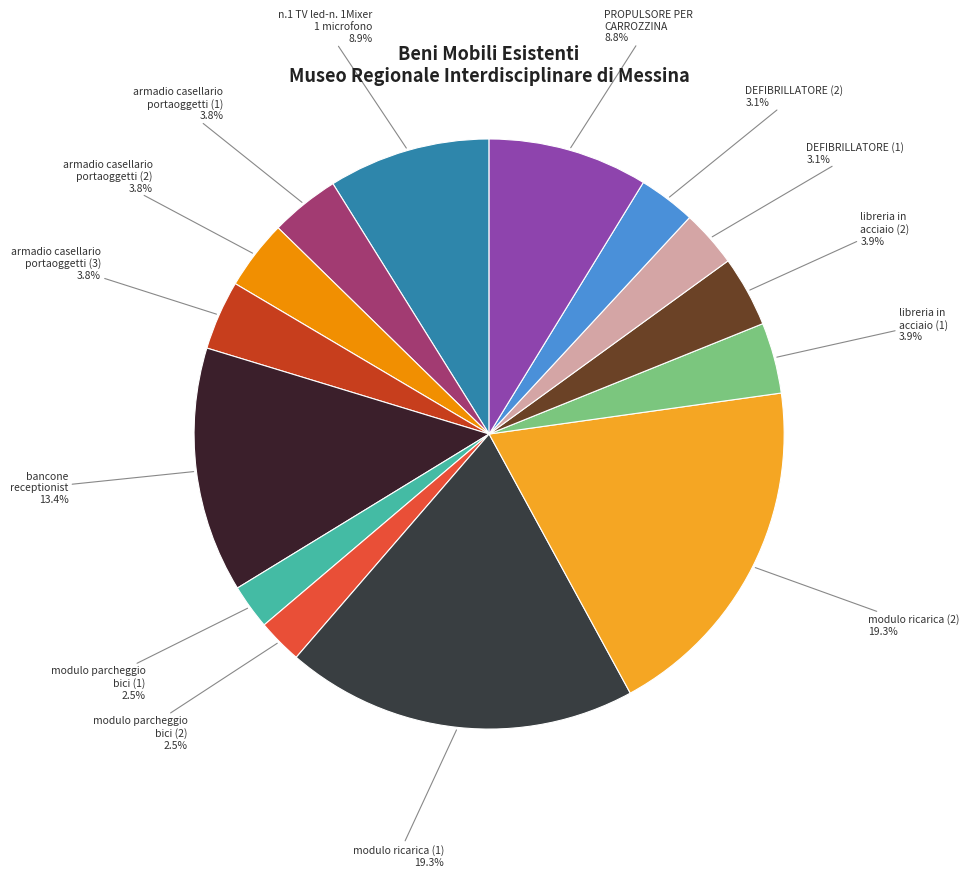

Rank the categories by value from lowest to highest.

modulo parcheggio
bici (1), modulo parcheggio
bici (2), DEFIBRILLATORE (1), DEFIBRILLATORE (2), armadio casellario
portaoggetti (1), armadio casellario
portaoggetti (2), armadio casellario
portaoggetti (3), libreria in
acciaio (1), libreria in
acciaio (2), PROPULSORE PER
CARROZZINA, n.1 TV led-n. 1Mixer
1 microfono, bancone
receptionist, modulo ricarica (1), modulo ricarica (2)